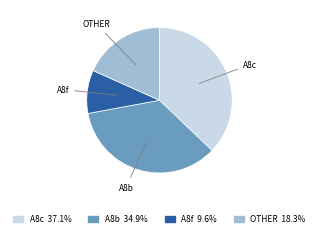

Does any single category account for the majority?

No